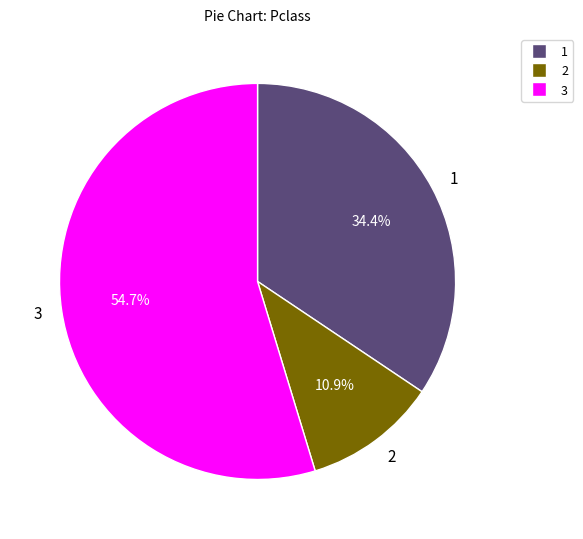

Rank the categories by value from lowest to highest.

2, 1, 3